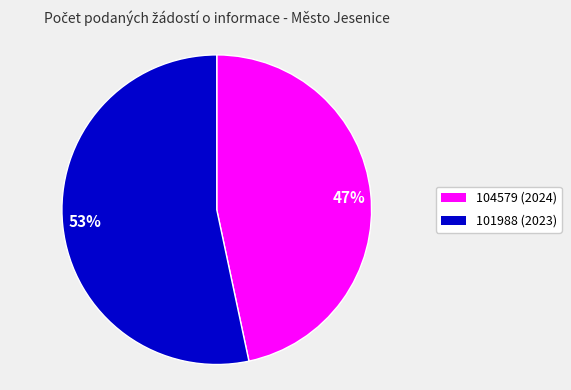

To the nearest percent, what is the combined percentage of 101988 (2023) and 104579 (2024)?

100%